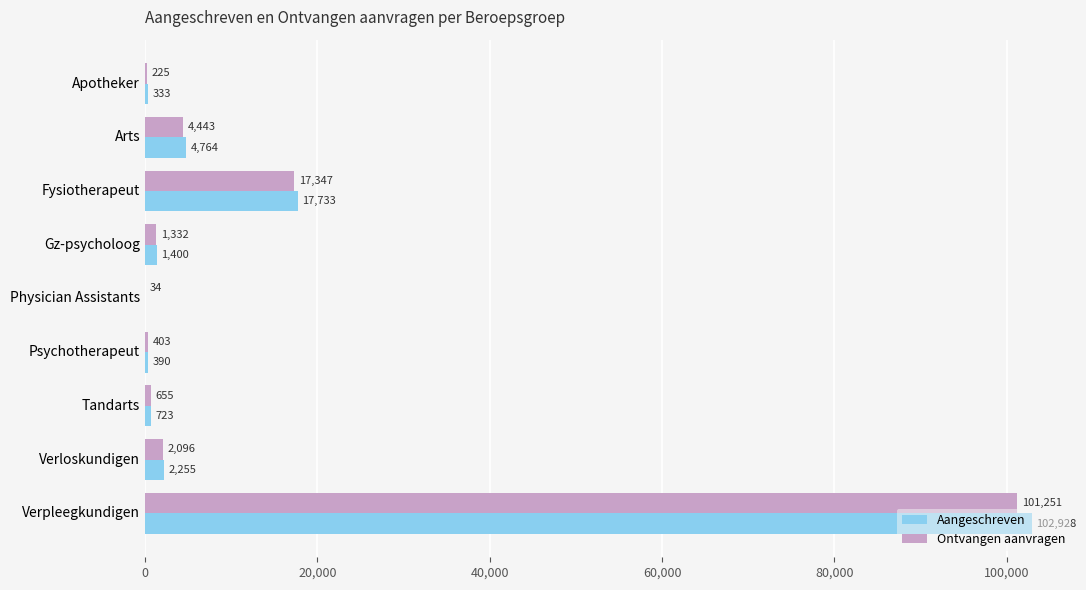

Read the Aangeschreven value at Arts.

4764